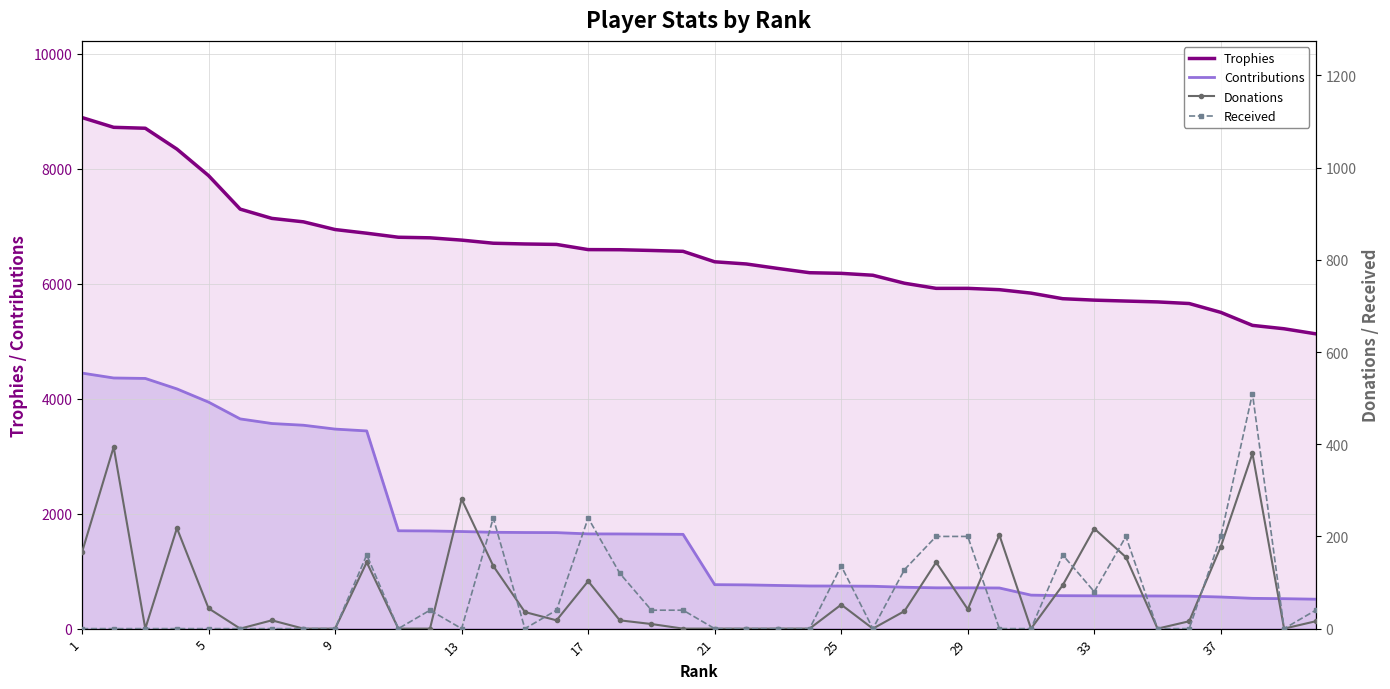

The Trophies series shows 9647 at 13. True or false?

False